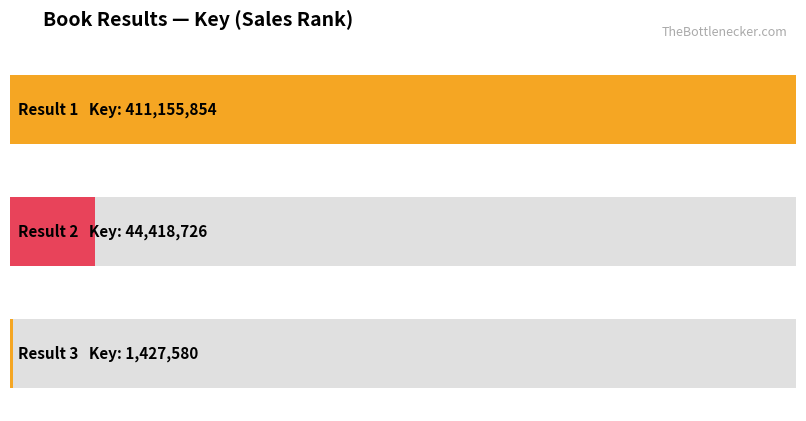

Which label corresponds to the largest value in the chart?

1